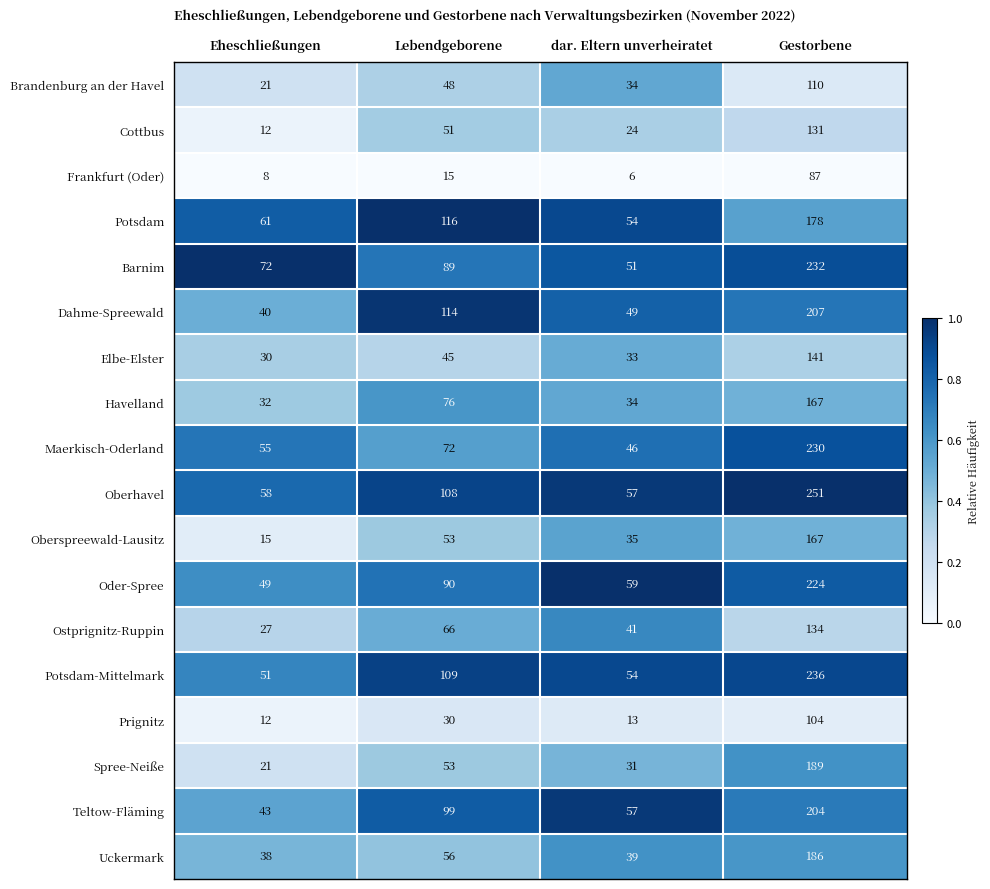

What is the total value across all series at dar. Eltern unverheiratet?

717